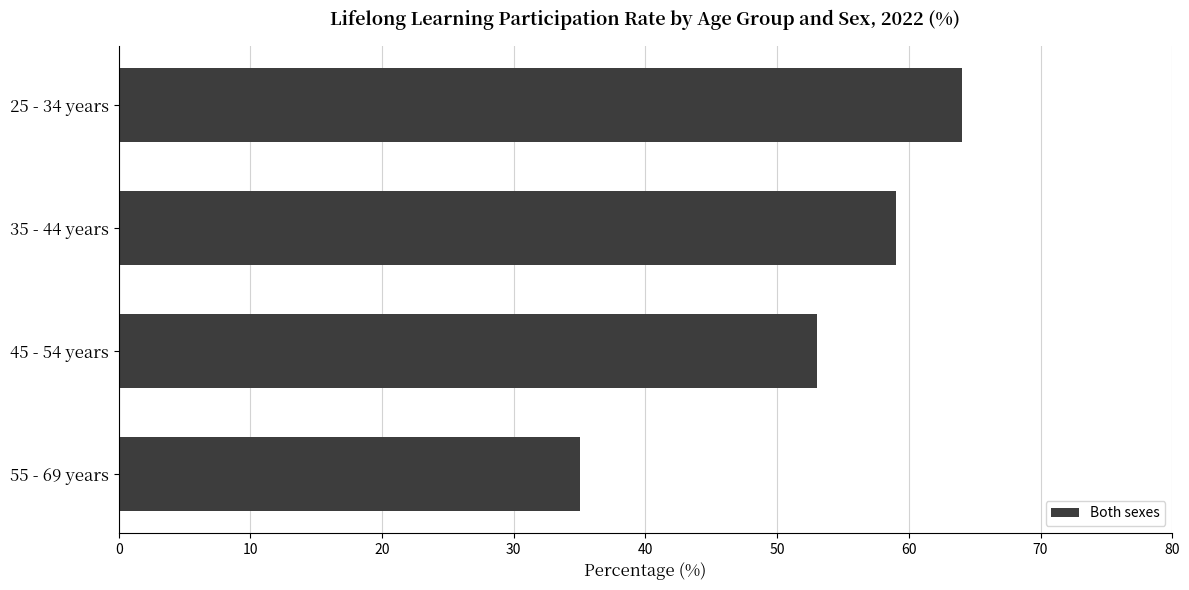

Where is the data nearest to the value 49?

45 - 54 years